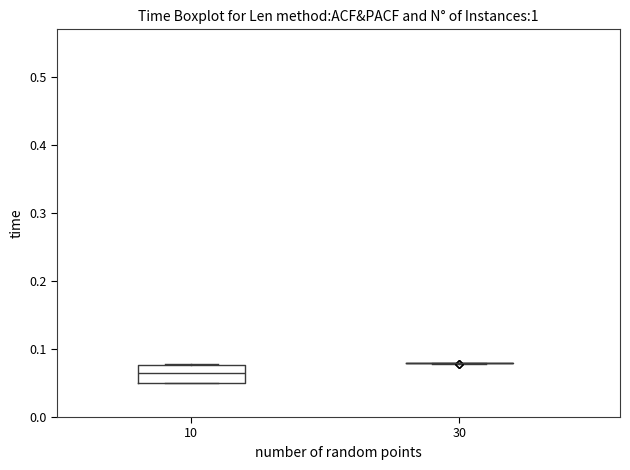

Which box is the tallest, from its lower edge to its upper edge?

10